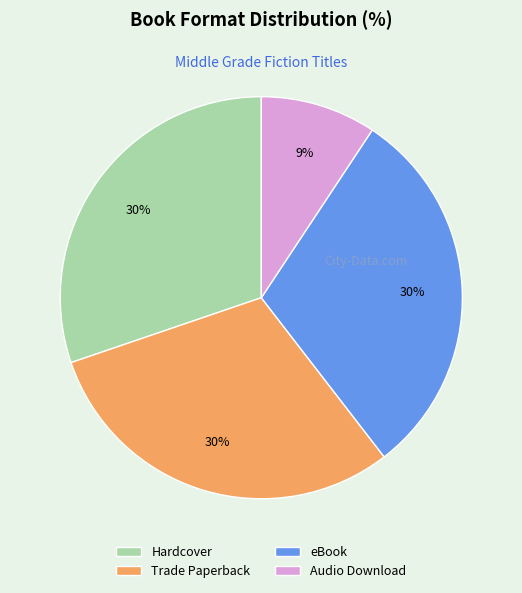

To the nearest percent, what is the difference between the largest and smallest slice percentages?

21%